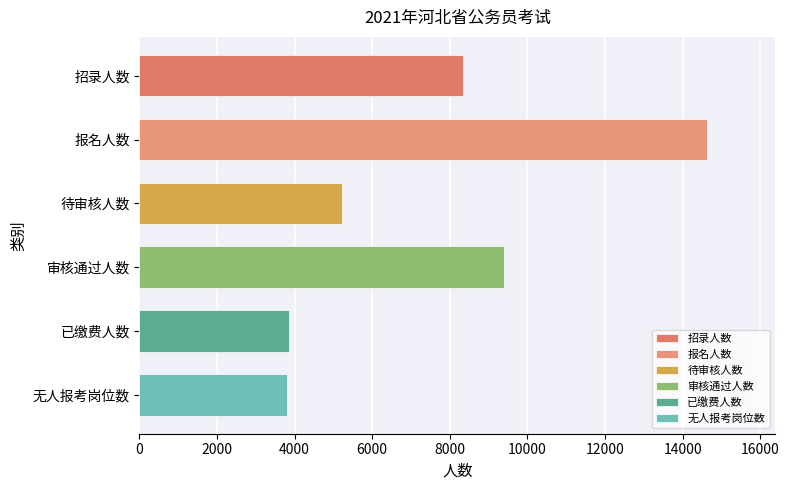

True or false: the data shows 9399 at 审核通过人数.

True